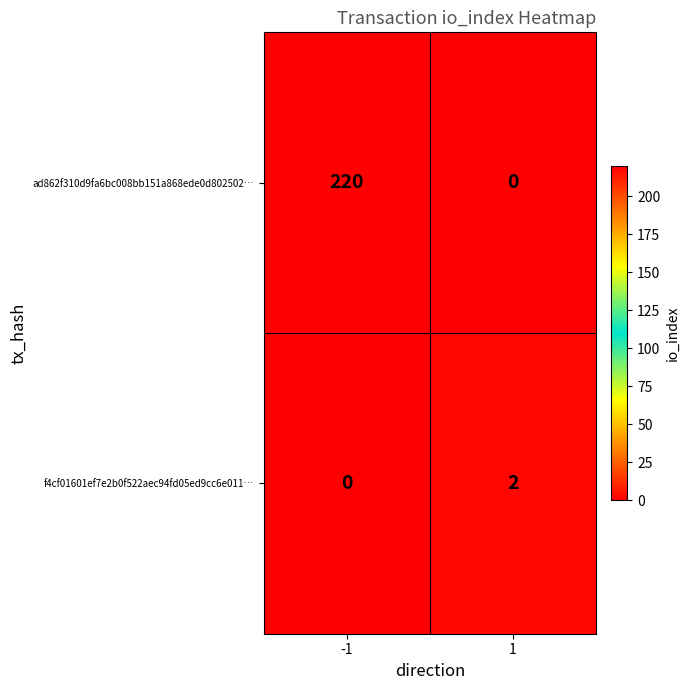

Count the number of categories in the chart.

2